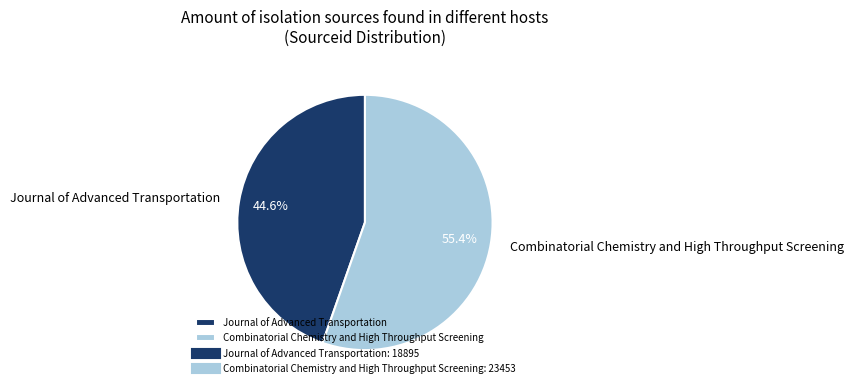

To the nearest percent, what percentage of the pie is Combinatorial Chemistry and High Throughput Screening?

55%